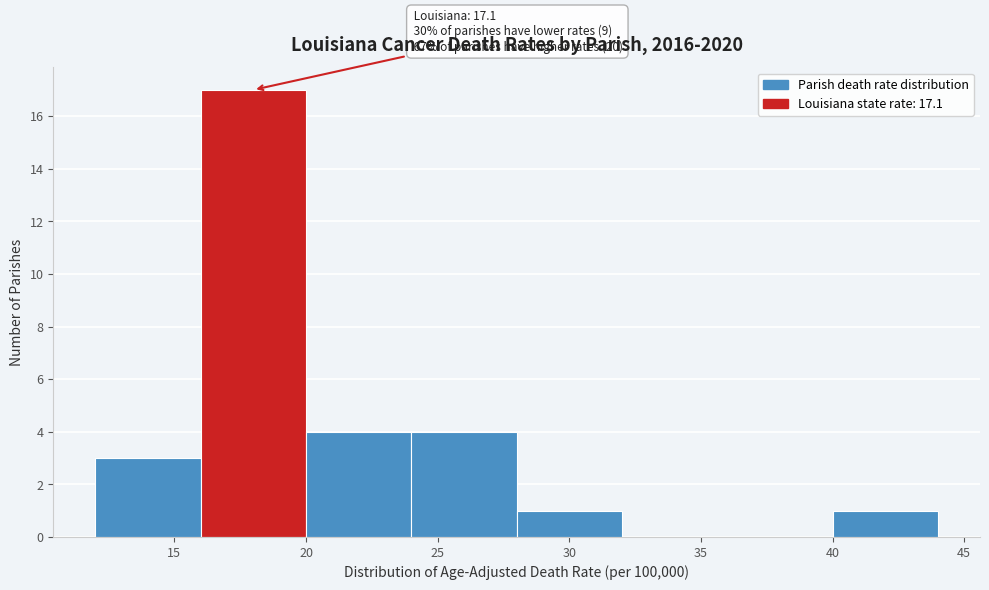

Which range on the x-axis has the tallest bar?

16 to 20